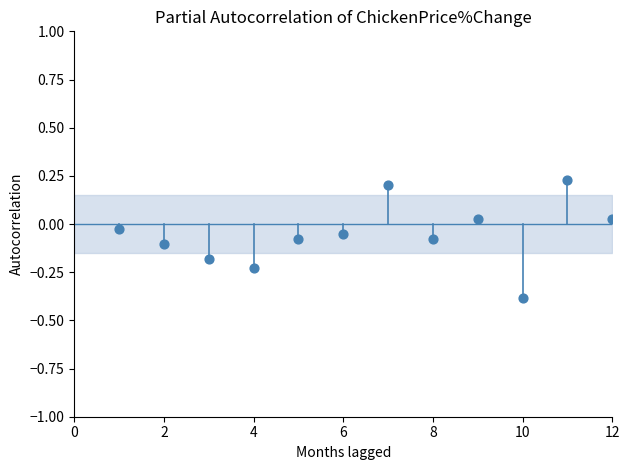

What is the average X value?

6.5